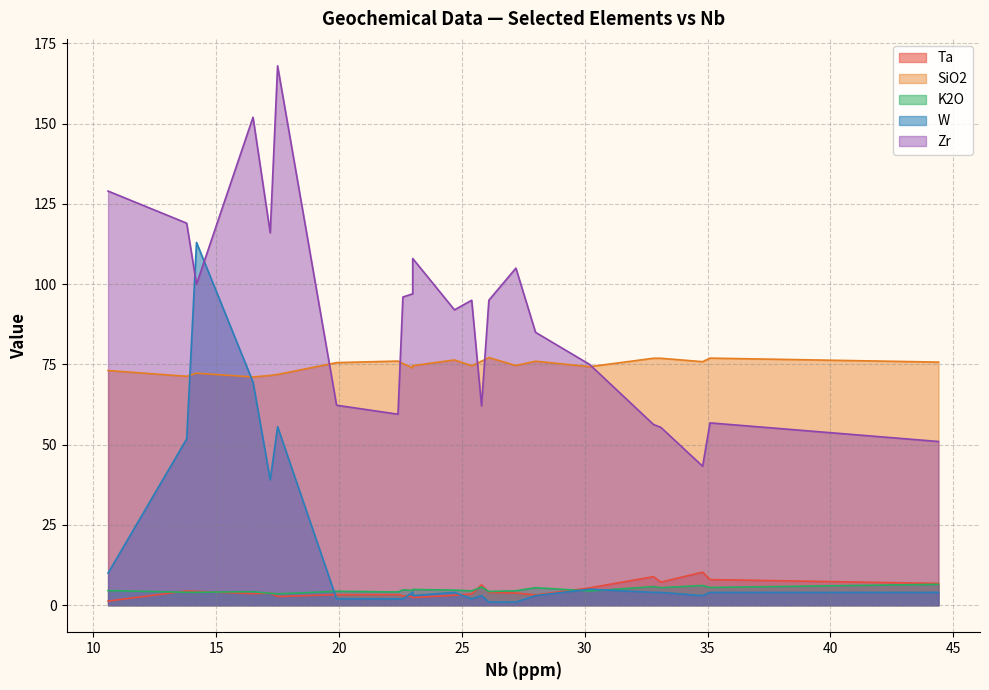

What is the maximum value for SiO2?

77.1